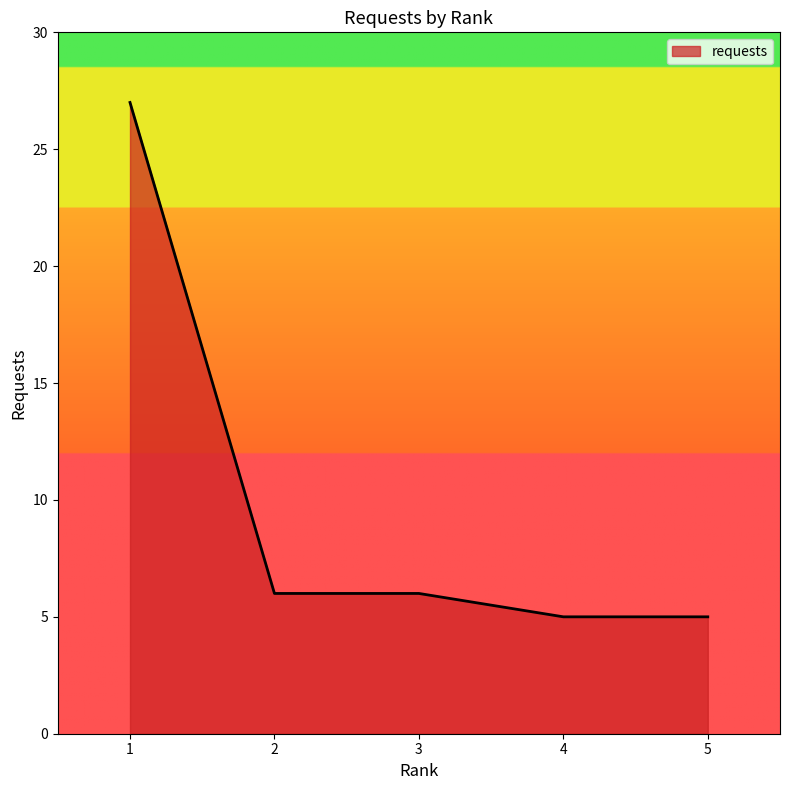

What is the ratio of the value at 2 to the value at 5?

1.2